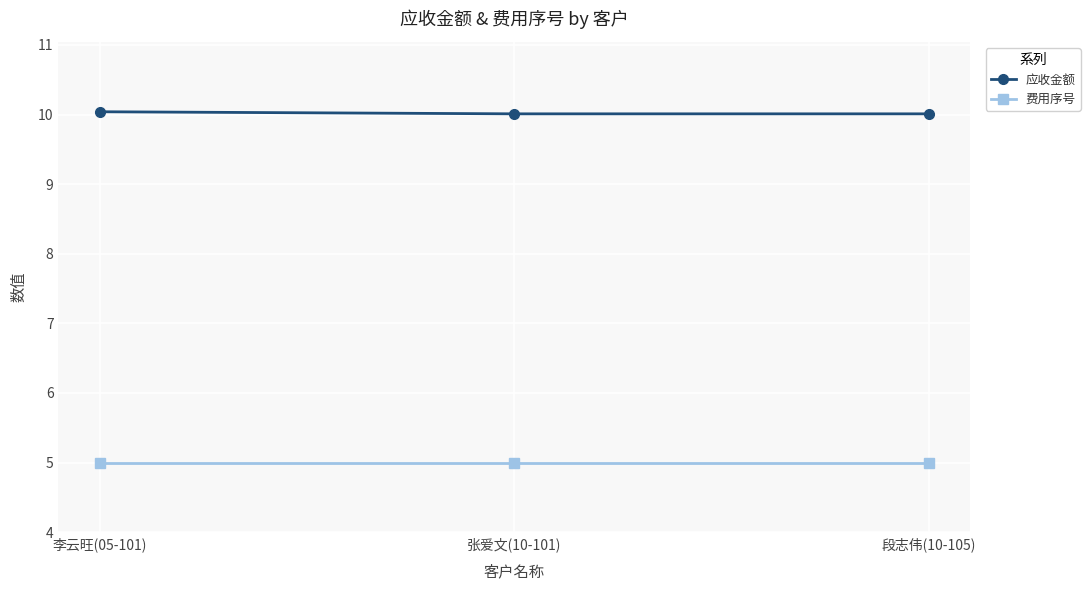

What is the sum of the 费用序号 values at 段志伟(10-105) and 李云旺(05-101)?

10.0